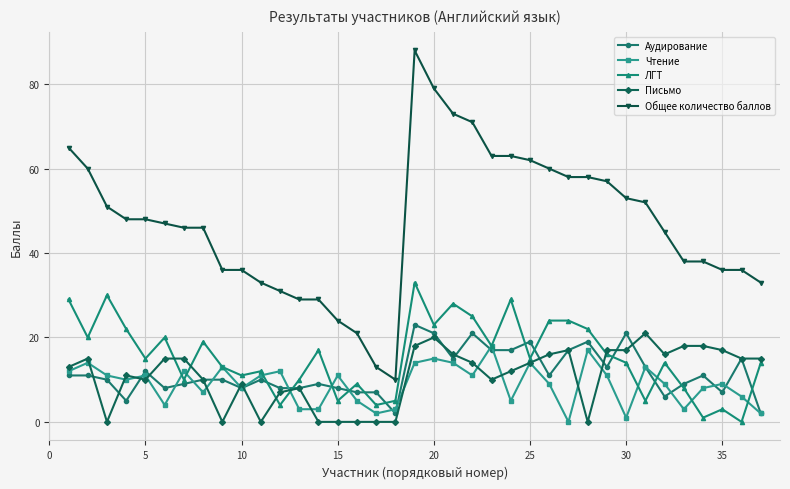

Reading right to left, what are all the values shown in this chart?

Аудирование: 2	15	7	11	9	6	13	21	13	19	17	11	19	17	17	21	15	21	23	2	7	7	8	9	8	8	10	8	10	10	9	8	12	5	10	11	11
Чтение: 2	6	9	8	3	9	13	1	11	17	0	9	14	5	18	11	14	15	14	3	2	5	11	3	3	12	11	8	13	7	12	4	11	10	11	14	12
ЛГТ: 14	0	3	1	8	14	5	14	16	22	24	24	15	29	18	25	28	23	33	5	4	9	5	17	10	4	12	11	13	19	10	20	15	22	30	20	29
Письмо: 15	15	17	18	18	16	21	17	17	0	17	16	14	12	10	14	16	20	18	0	0	0	0	0	8	7	0	9	0	10	15	15	10	11	0	15	13
Общее количество баллов: 33	36	36	38	38	45	52	53	57	58	58	60	62	63	63	71	73	79	88	10	13	21	24	29	29	31	33	36	36	46	46	47	48	48	51	60	65